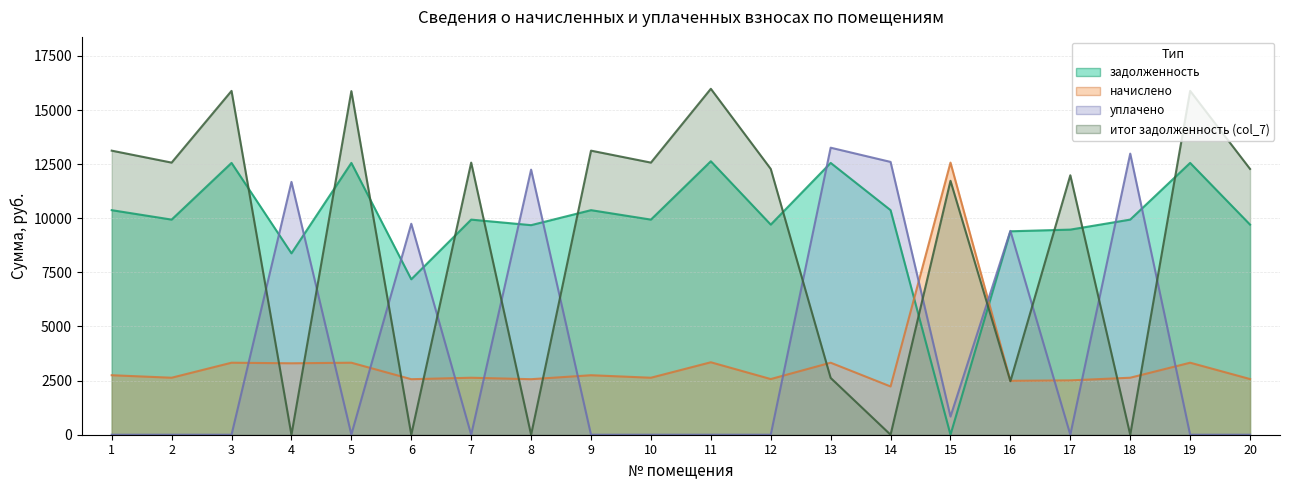

How many values in the итог задолженность (col_7) series exceed 12279?

9